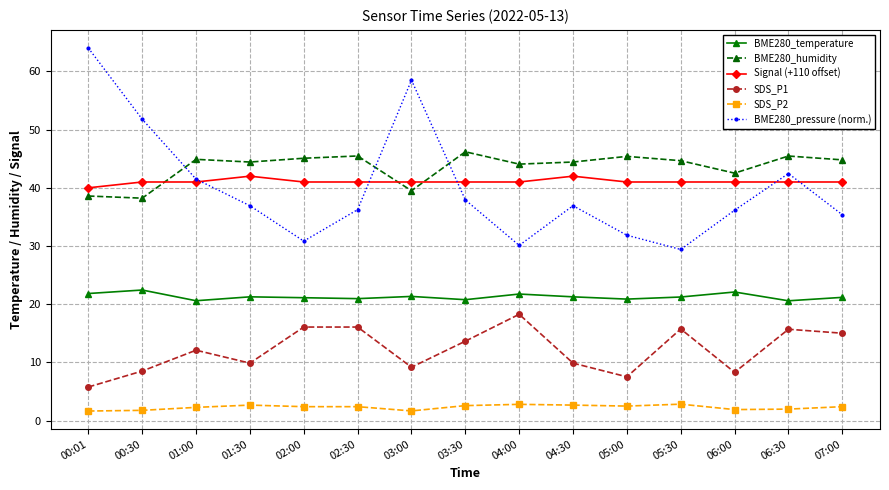

True or false: BME280_pressure (norm.) and BME280_temperature cross at least once.

False